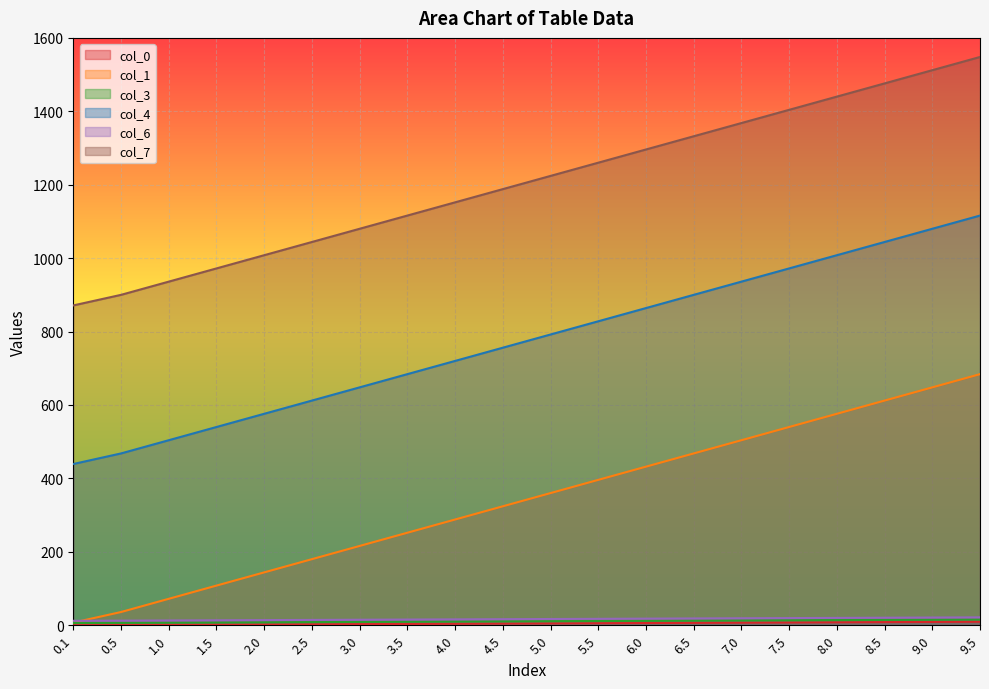

What is the approximate value of col_7 at 9.0?

1512.0